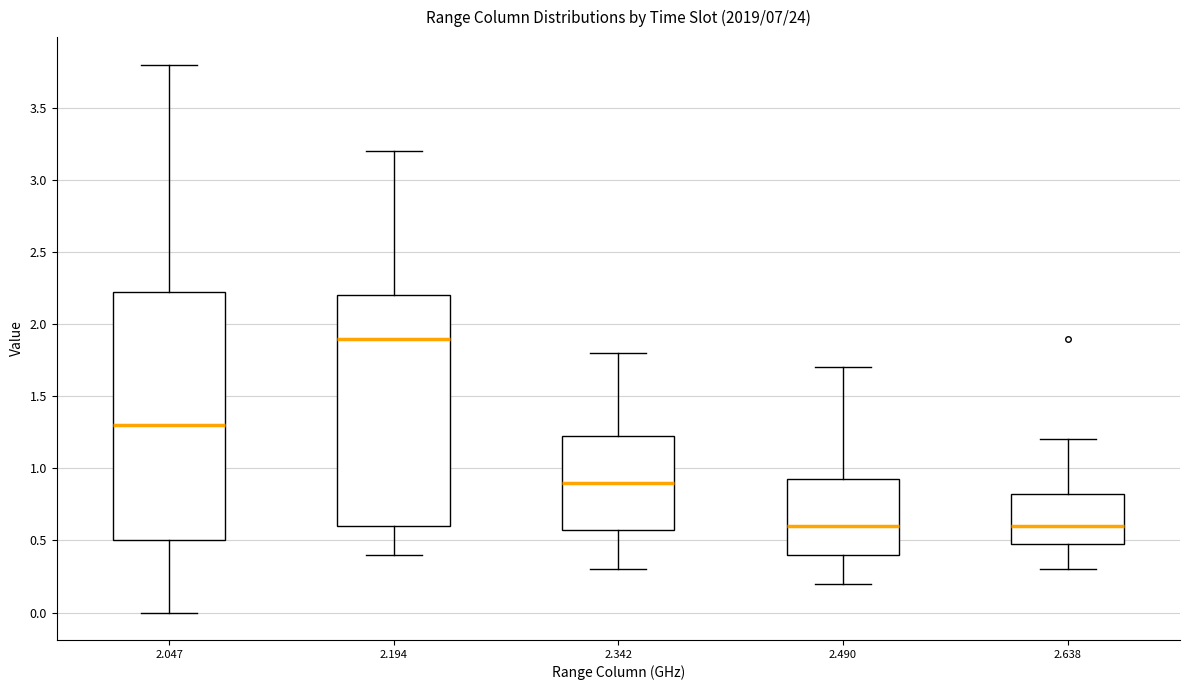

Reading left to right, transcribe this box plot: for each box, give where its median line is, the range the box spans, and where its two whiskers end, as read against the y-axis. The values are not printed on the chart, so give them approximately, as read against the axis.

2.047: median 1.30, box 0.50 to 2.25, whiskers 0.00 to 3.80
2.194: median 1.90, box 0.60 to 2.20, whiskers 0.40 to 3.20
2.342: median 0.90, box 0.60 to 1.25, whiskers 0.30 to 1.80
2.490: median 0.60, box 0.40 to 0.95, whiskers 0.20 to 1.70
2.638: median 0.60, box 0.50 to 0.85, whiskers 0.30 to 1.20